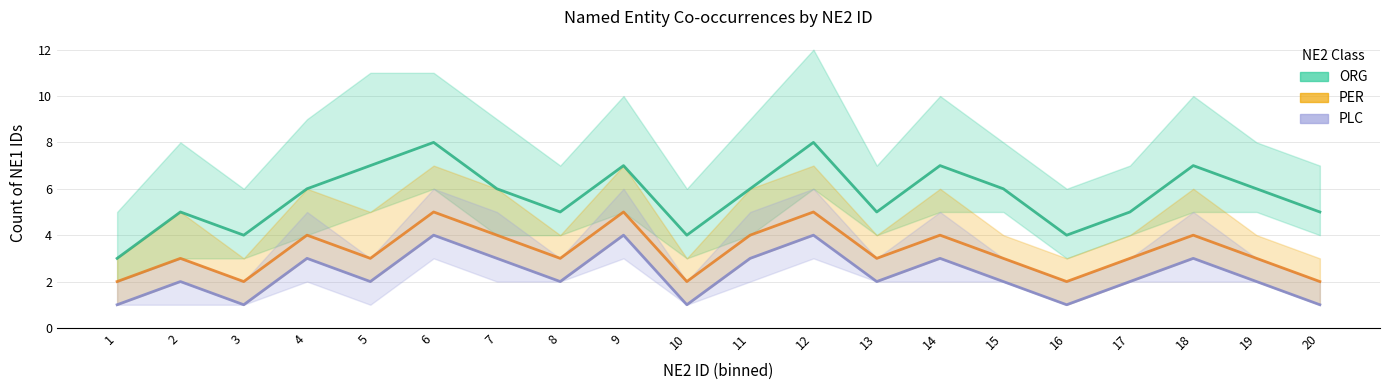

Reading left to right, extract all data points from this chart.

ORG: 1=3	2=5	3=4	4=6	5=7	6=8	7=6	8=5	9=7	10=4	11=6	12=8	13=5	14=7	15=6	16=4	17=5	18=7	19=6	20=5
PER: 1=2	2=3	3=2	4=4	5=3	6=5	7=4	8=3	9=5	10=2	11=4	12=5	13=3	14=4	15=3	16=2	17=3	18=4	19=3	20=2
PLC: 1=1	2=2	3=1	4=3	5=2	6=4	7=3	8=2	9=4	10=1	11=3	12=4	13=2	14=3	15=2	16=1	17=2	18=3	19=2	20=1